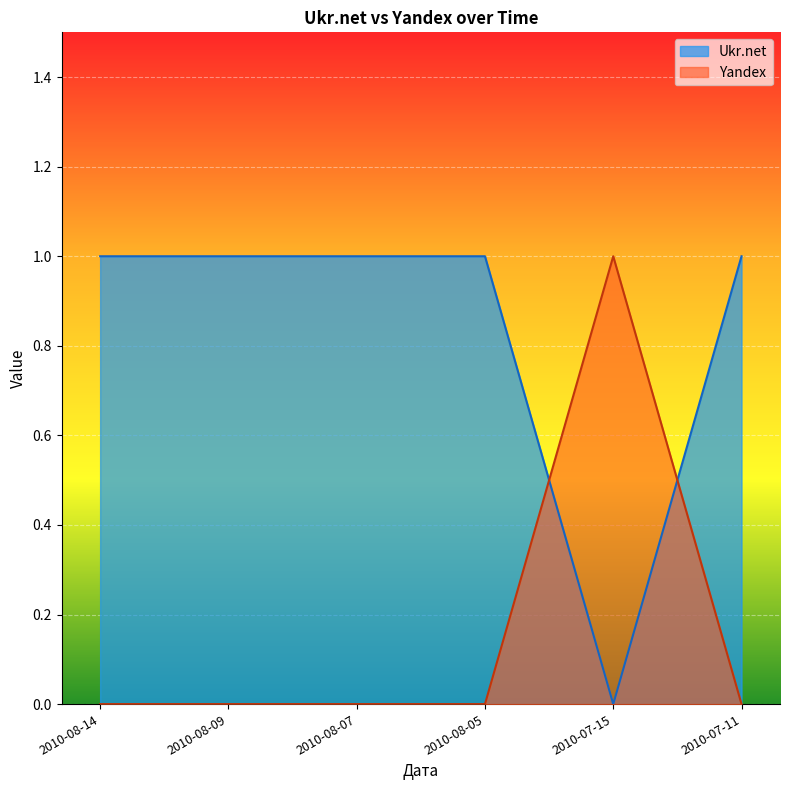

At which category does the chart reach its peak across all series?

2010-08-14